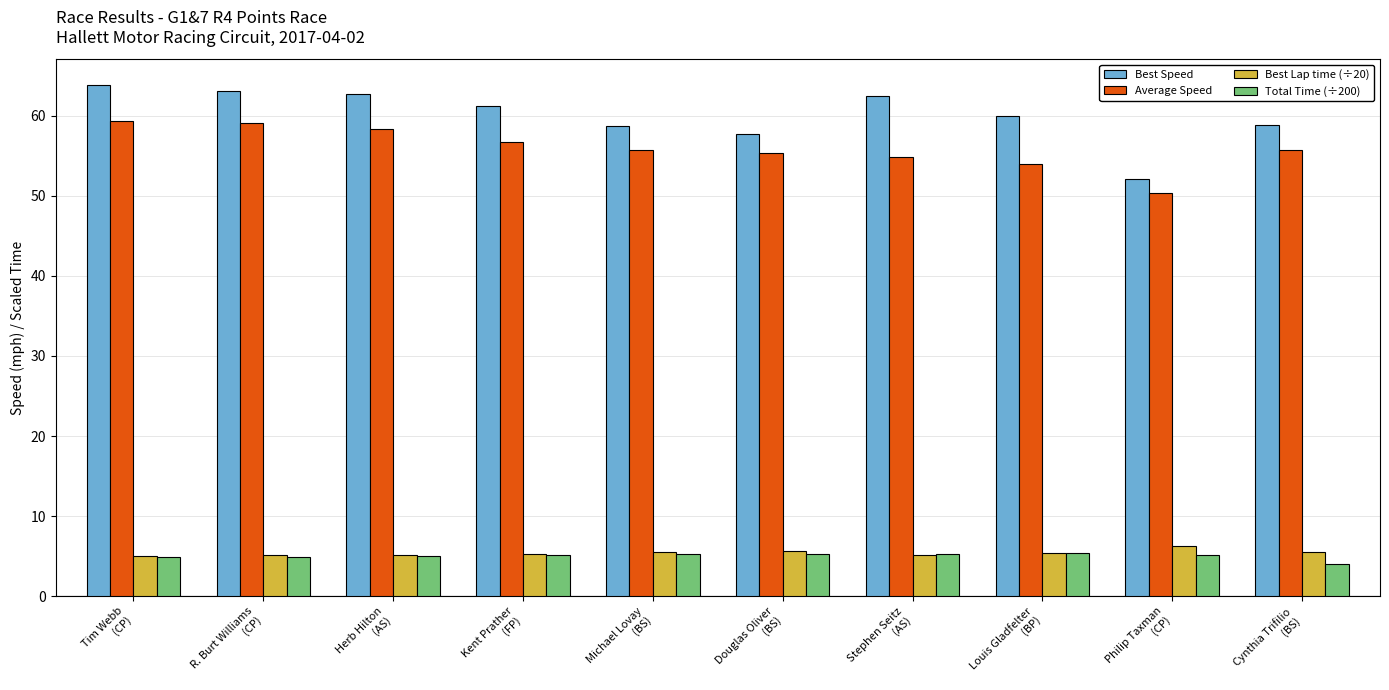

What is the difference between the Average Speed values at Louis Gladfelter
(BP) and Michael Lovay
(BS)?

1.8